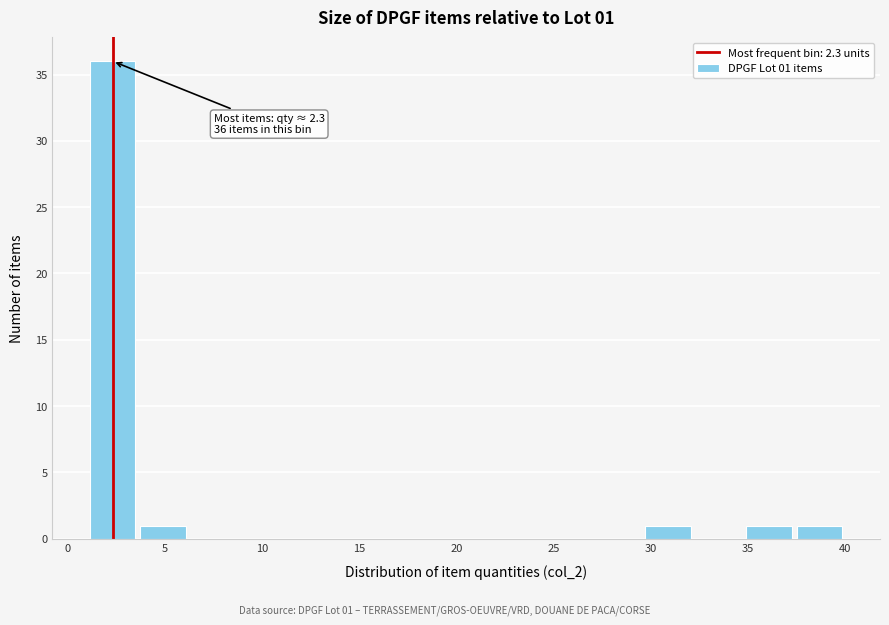

Which range on the x-axis has the tallest bar?

1.0 to 3.6